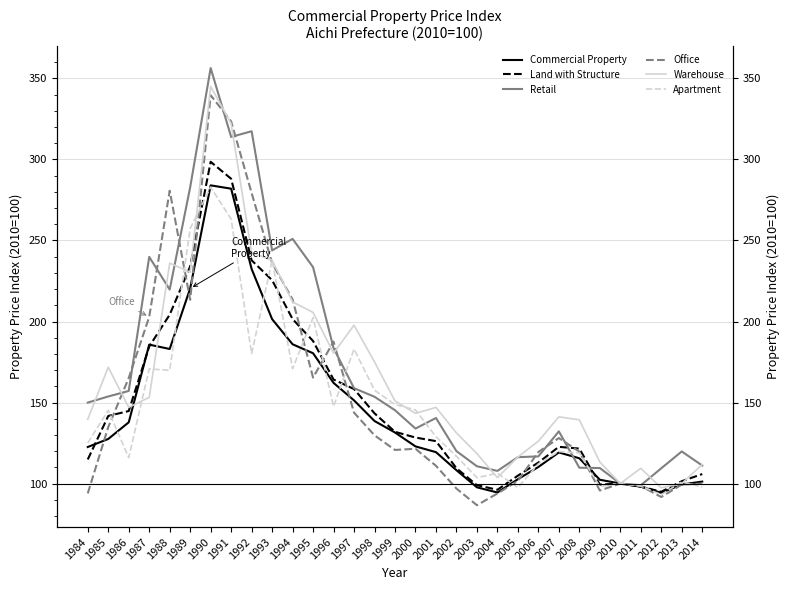

True or false: Retail has a value of 230.2 at 2007.

False